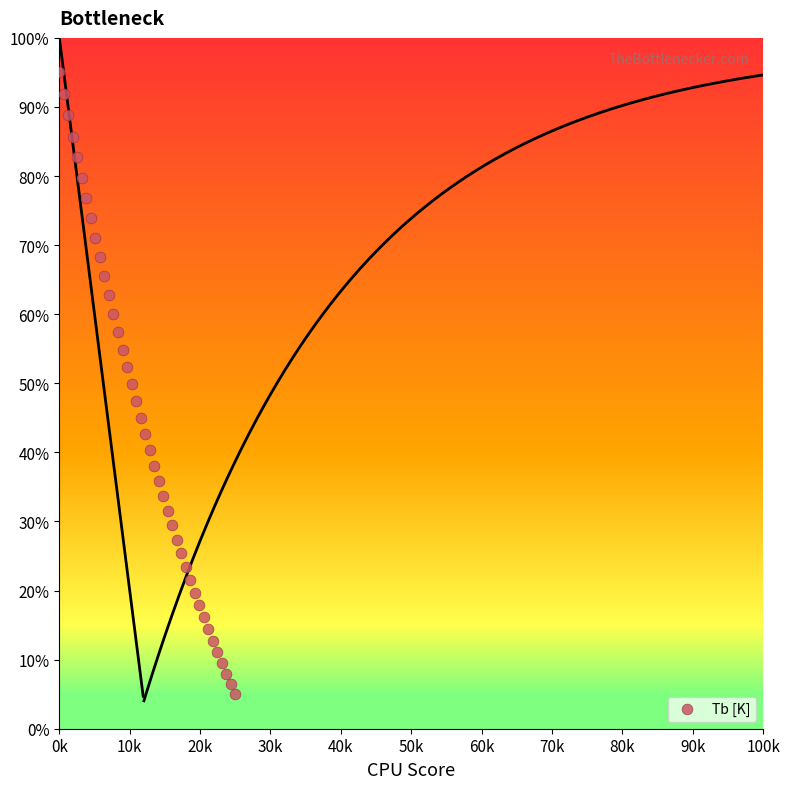

What is the range of Y values (max minus min)?

90.0